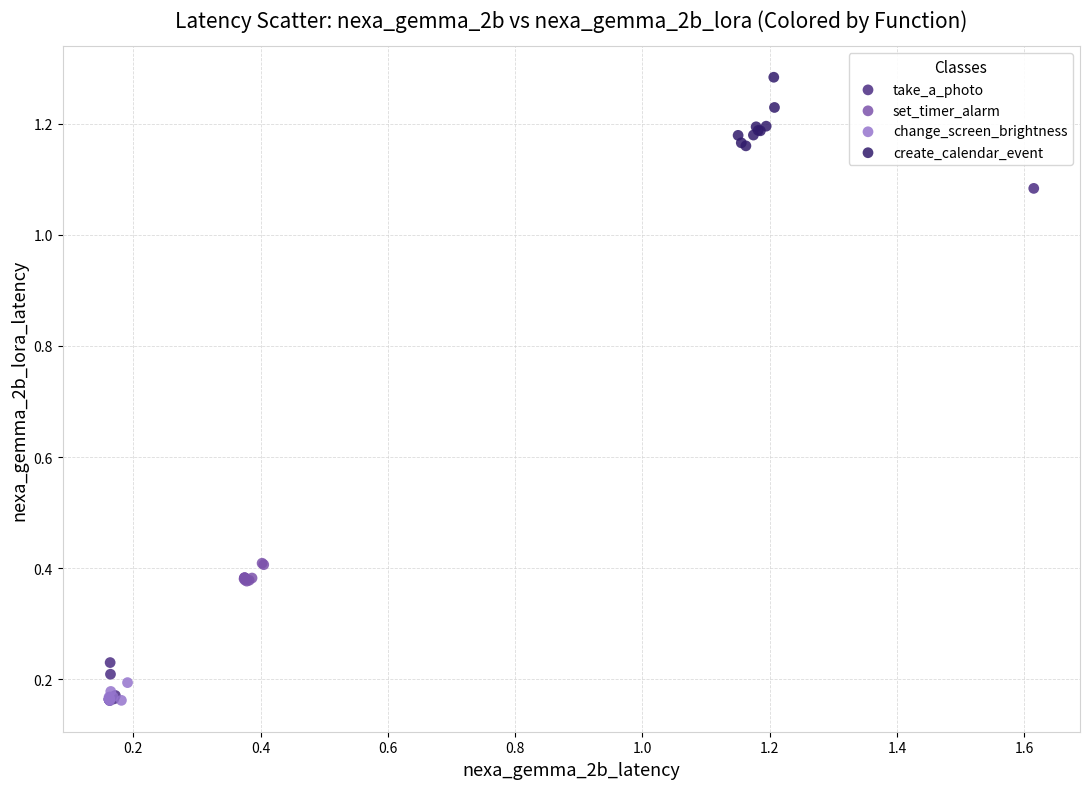

Which series reaches the maximum Y coordinate?

create_calendar_event